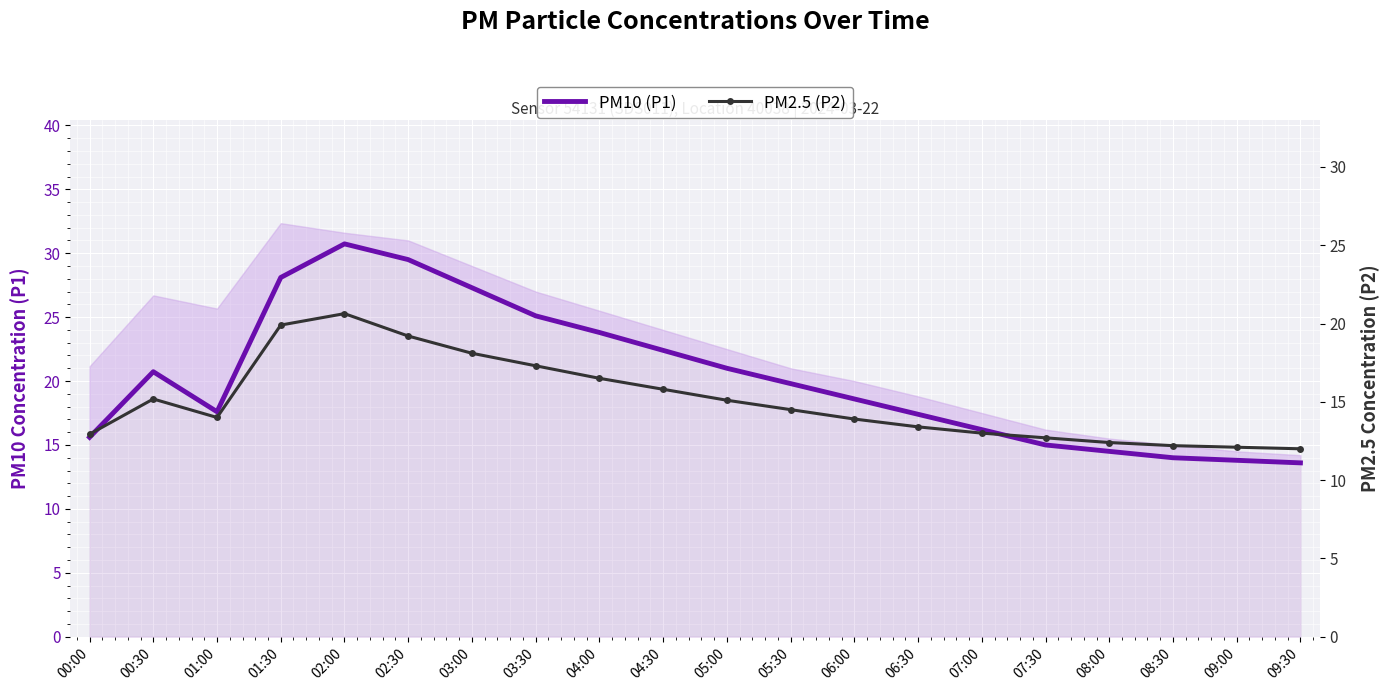

What is the label of the 7th point from the left?

03:00